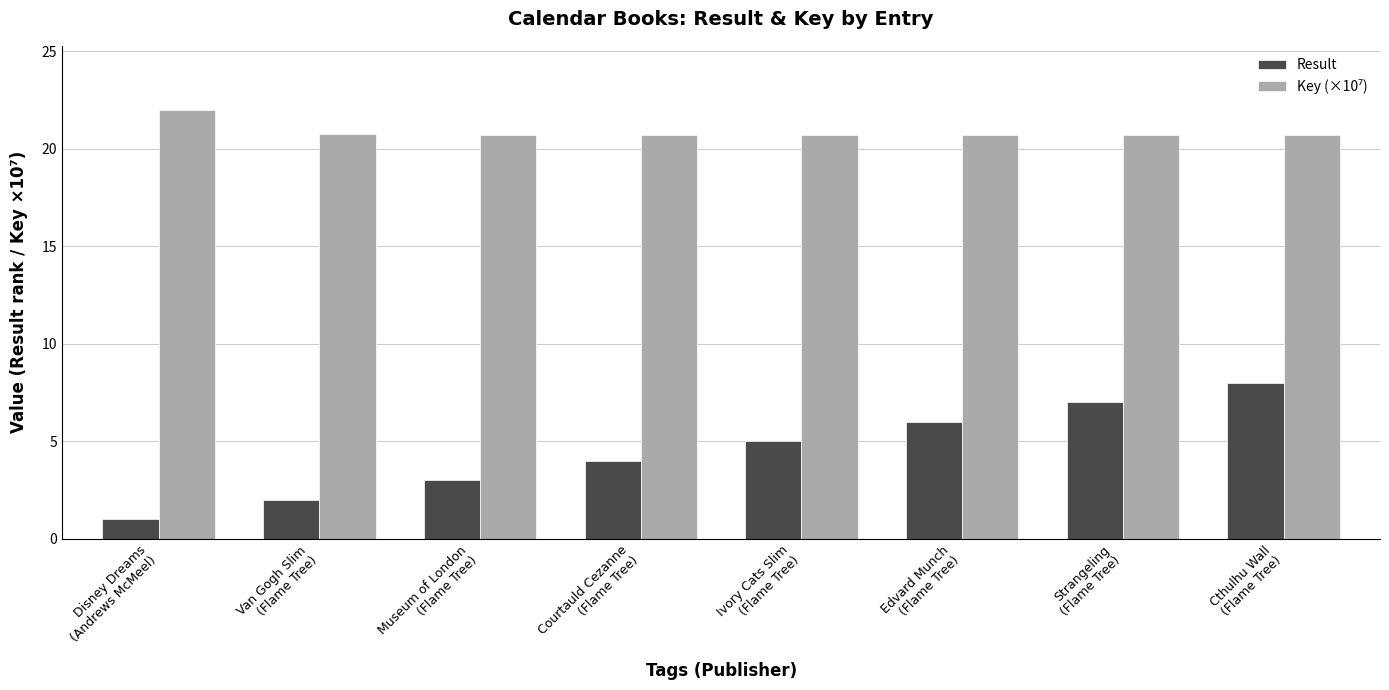

What is the average value of the Result series?

4.5